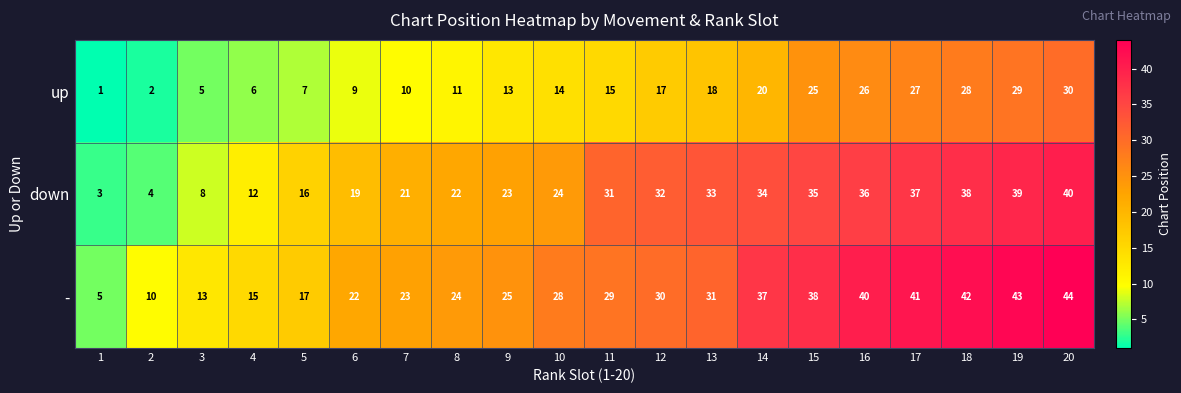

What is the total value across all series at 2?

16